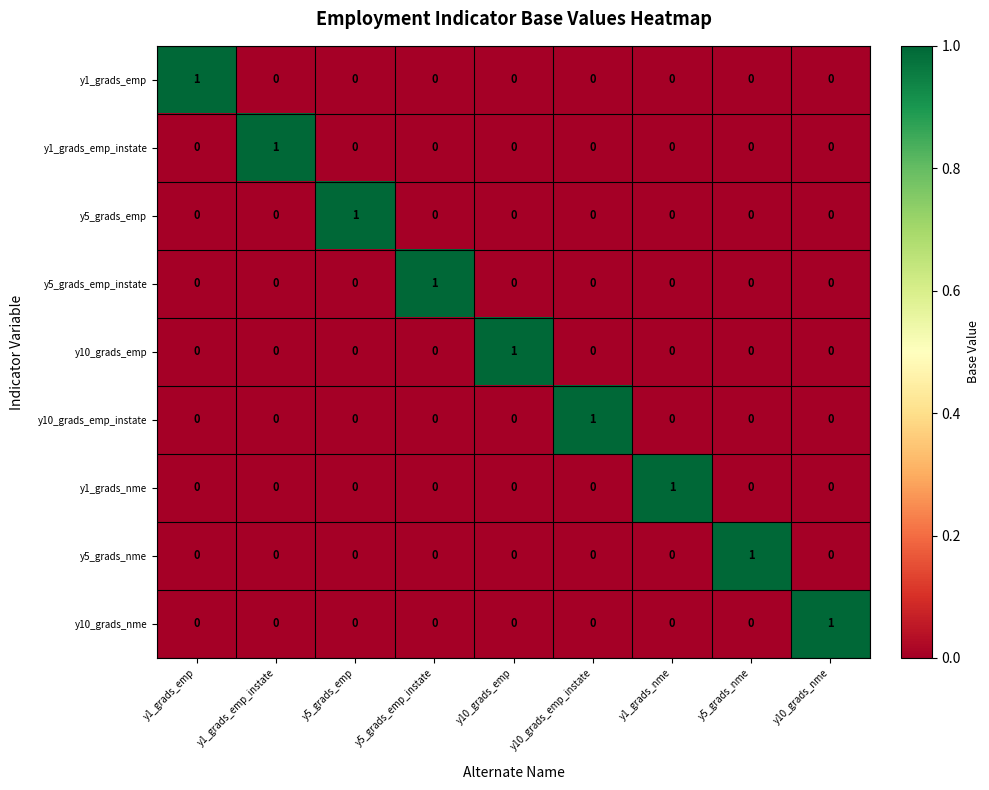

The value of y5_grads_emp at y10_grads_emp is 1. True or false?

False